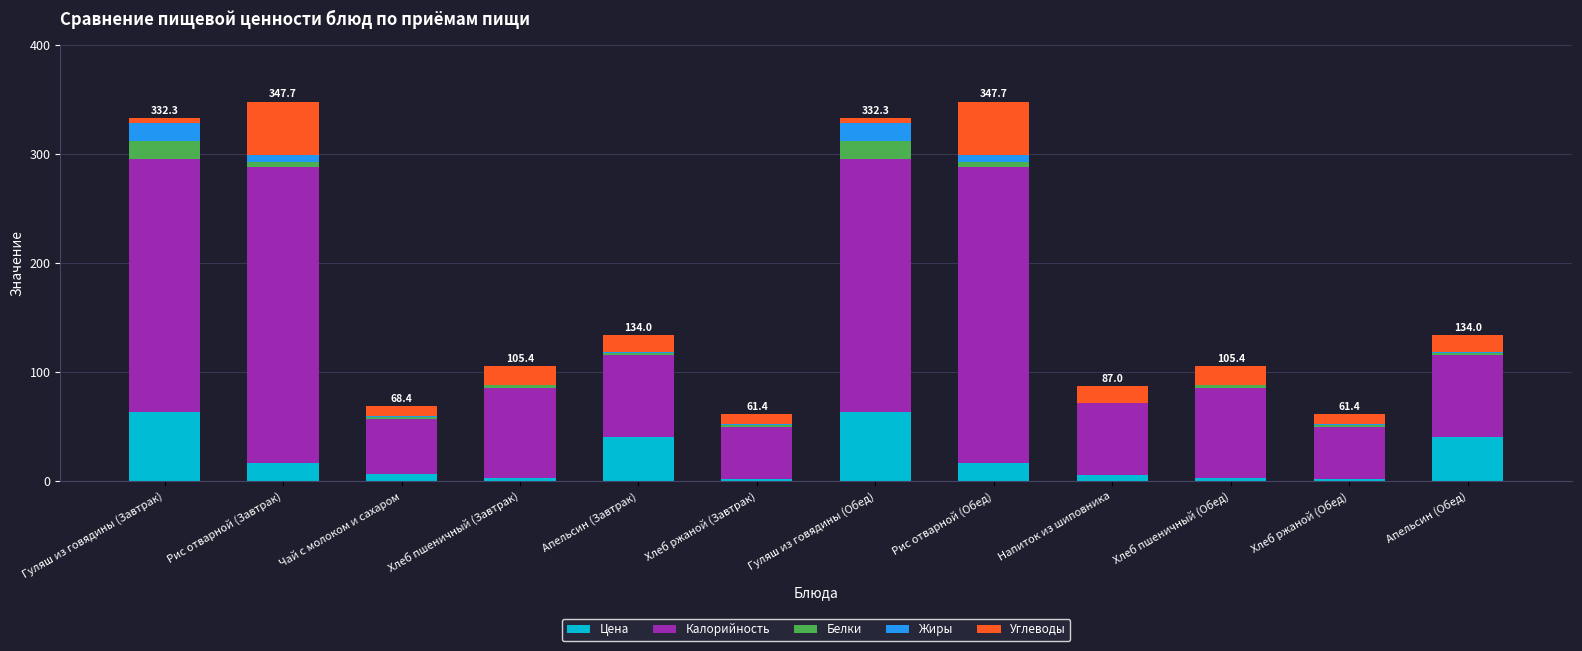

The Цена series shows 40.0 at Апельсин (Обед). True or false?

True